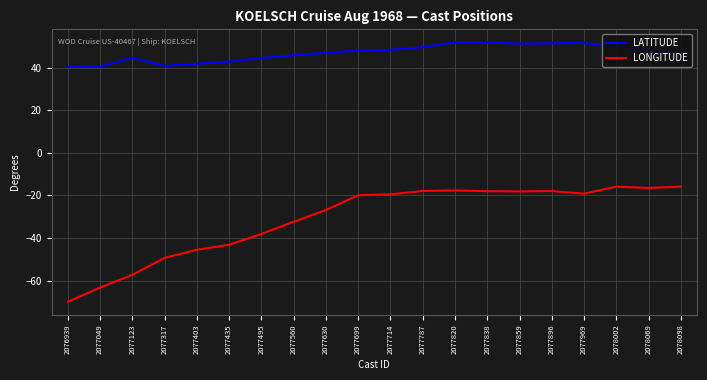

Which series has the largest range (max minus min)?

LONGITUDE